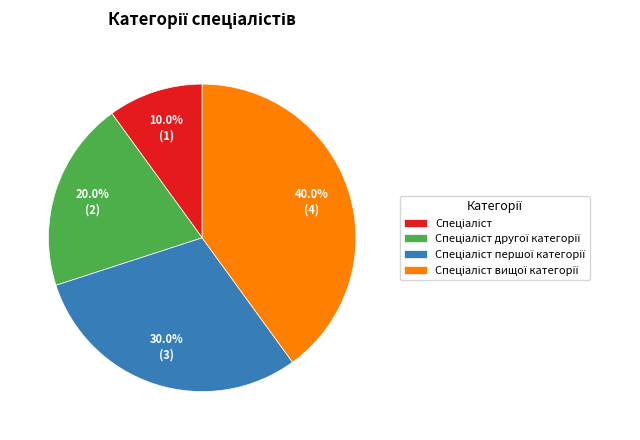

Is there a majority slice in this chart?

No